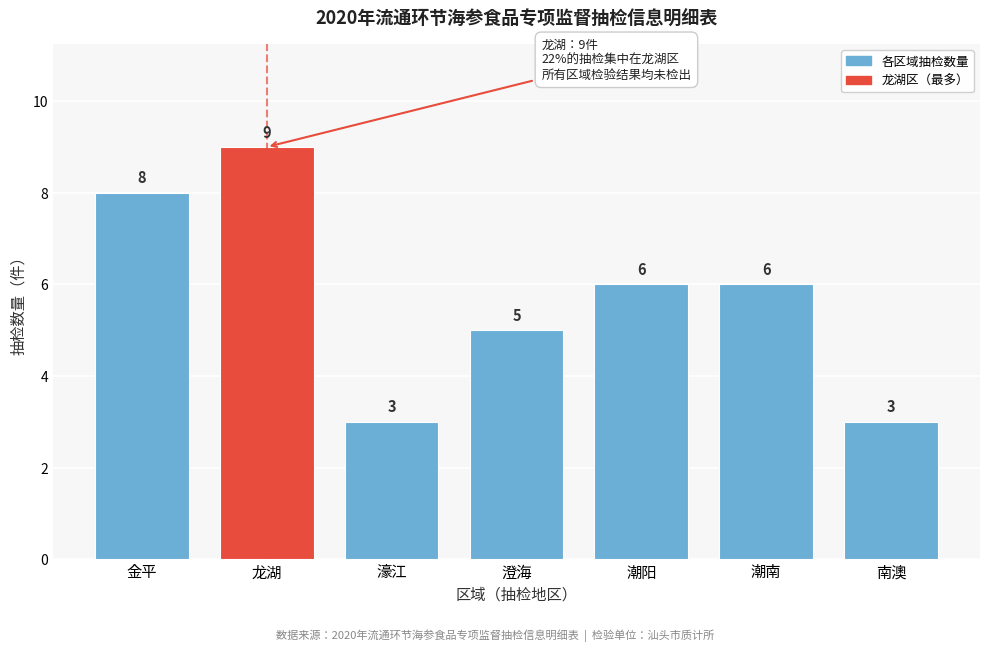

Reading left to right, transcribe all the data shown in this chart.

金平=8	龙湖=9	濠江=3	澄海=5	潮阳=6	潮南=6	南澳=3